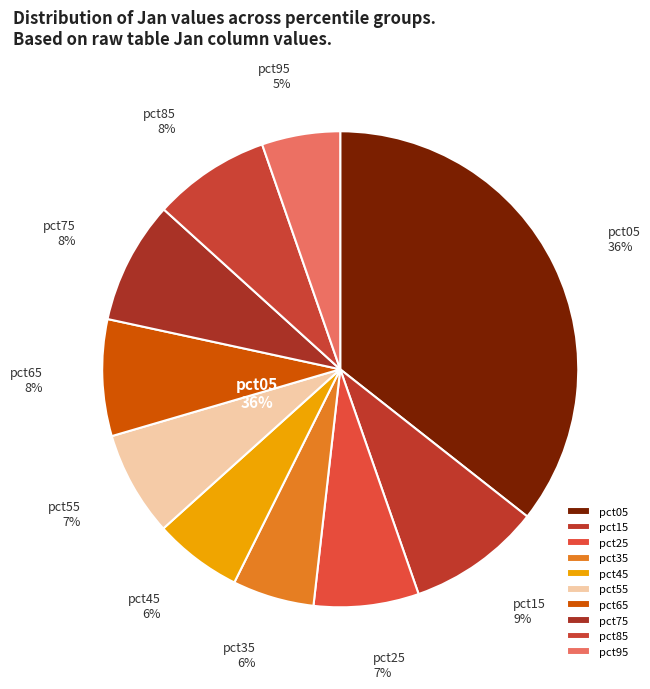

Which slice is the largest?

pct05